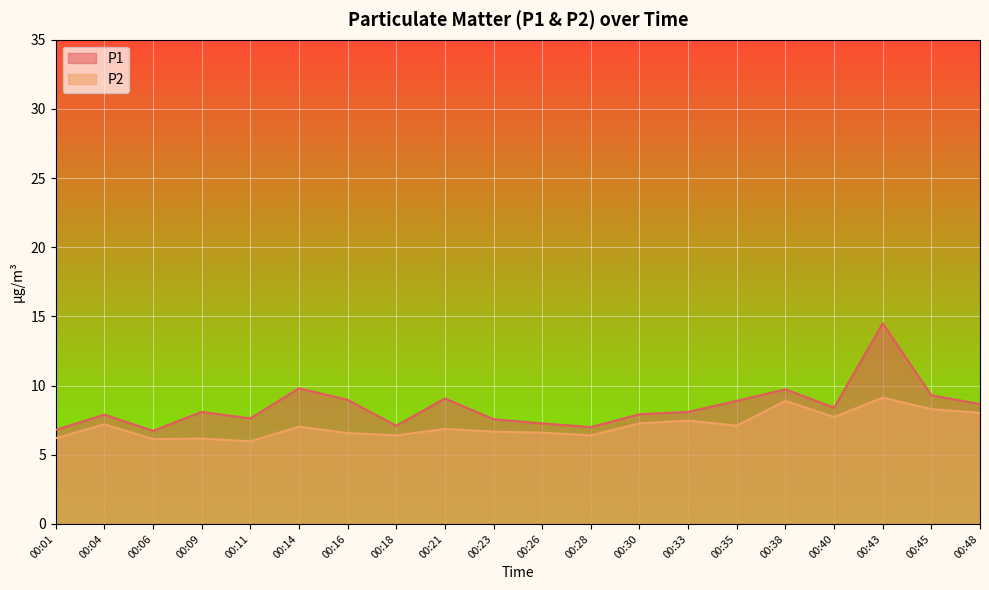

Reading left to right, list all the values displayed in this chart.

P1: 00:01=6.8	00:04=7.9	00:06=6.7	00:09=8.1	00:11=7.6	00:14=9.8	00:16=9.0	00:18=7.1	00:21=9.1	00:23=7.6	00:26=7.3	00:28=7.0	00:30=7.9	00:33=8.1	00:35=8.9	00:38=9.7	00:40=8.4	00:43=14.5	00:45=9.3	00:48=8.7
P2: 00:01=6.2	00:04=7.2	00:06=6.1	00:09=6.2	00:11=6.0	00:14=7.0	00:16=6.6	00:18=6.4	00:21=6.9	00:23=6.7	00:26=6.6	00:28=6.4	00:30=7.3	00:33=7.5	00:35=7.1	00:38=8.9	00:40=7.7	00:43=9.1	00:45=8.3	00:48=8.0